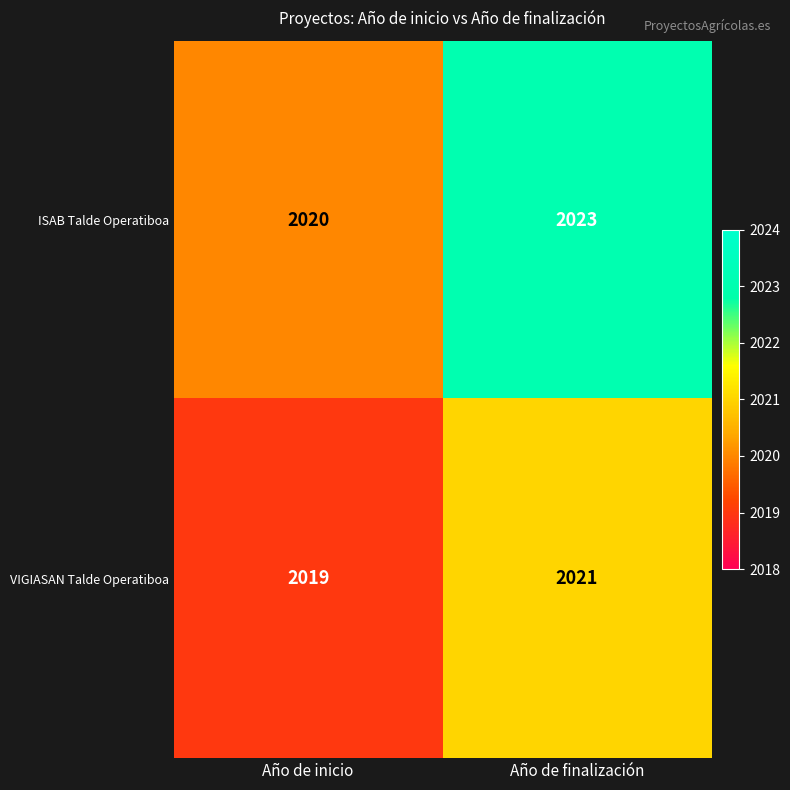

What is the total value across all series at Año de inicio?

4039